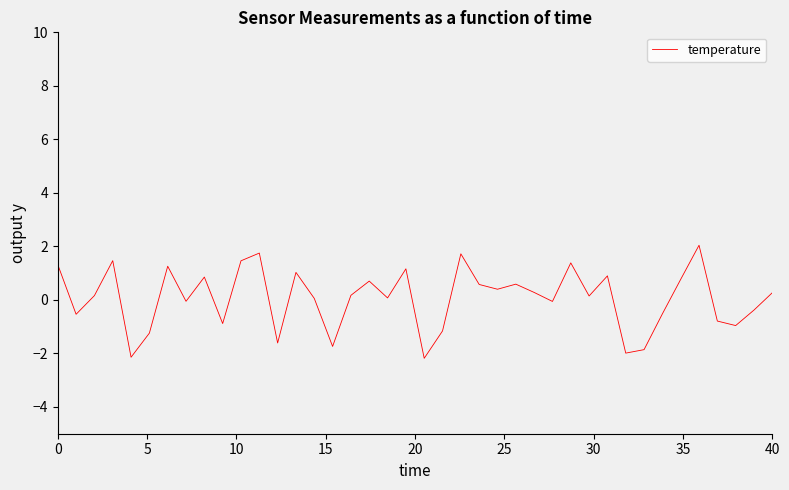

What is the difference between the maximum and minimum values?

4.2